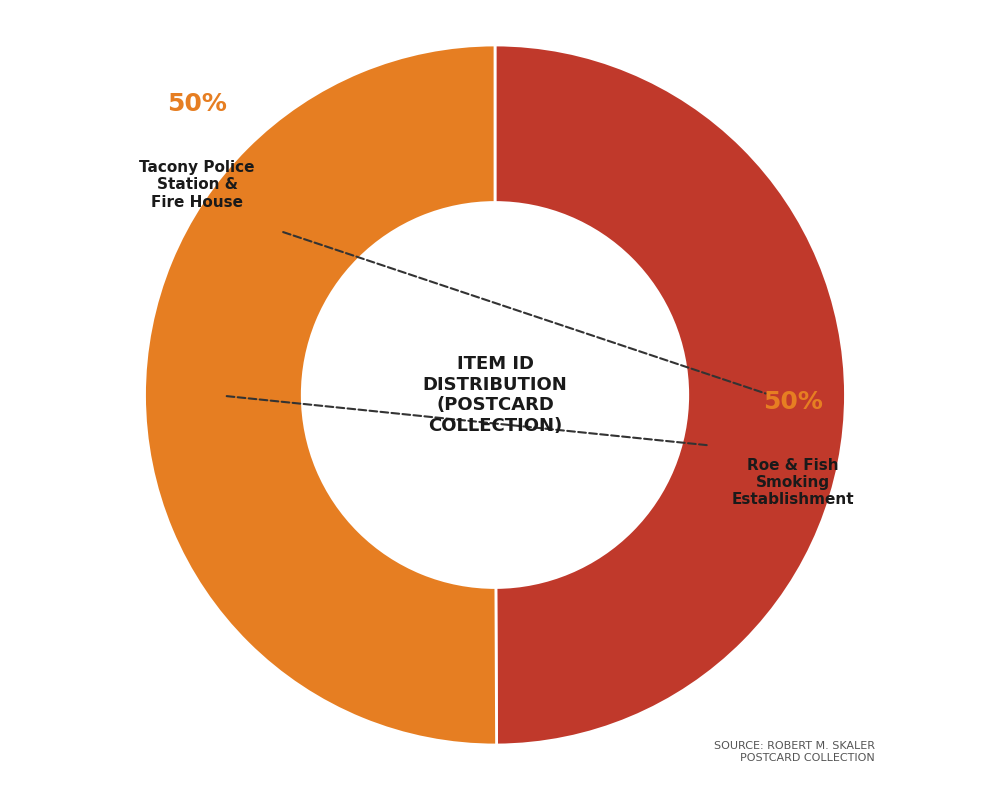

To the nearest percent, what is the average slice percentage?

50%